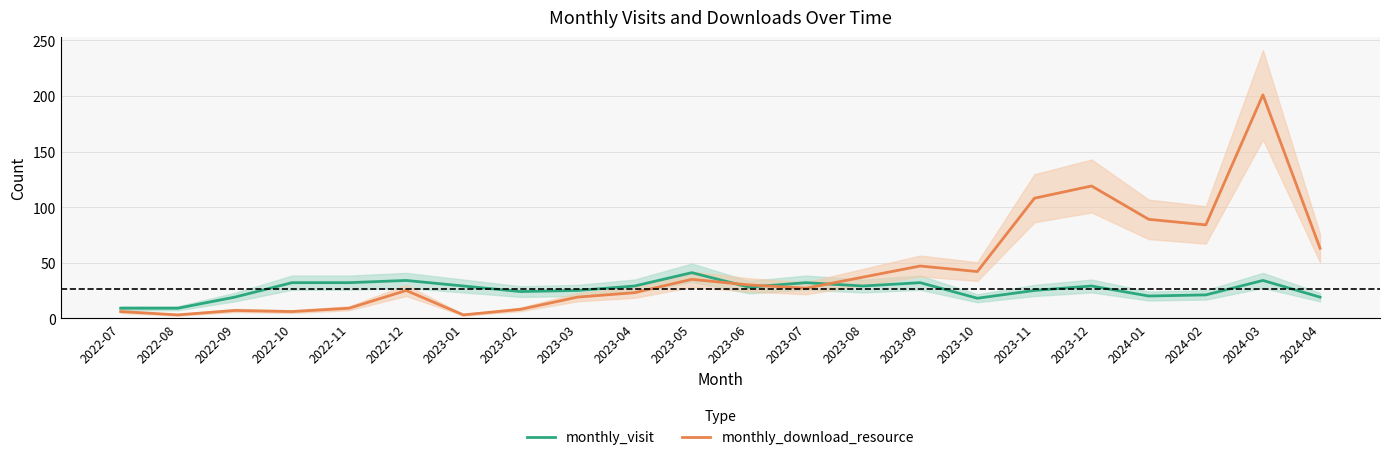

At how many categories does at least one series exceed 200?

1